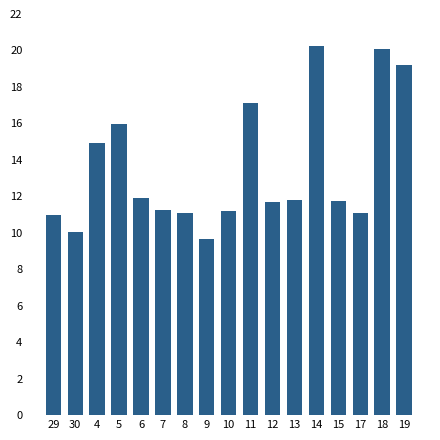

The chart shows a value of 10.0 at 30. True or false?

True